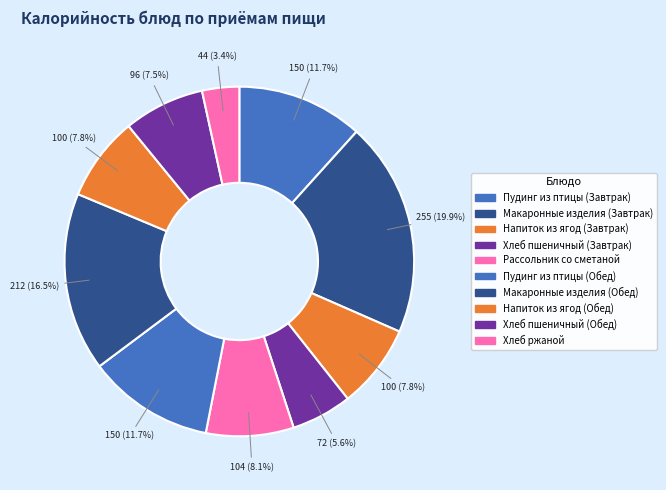

Does Напиток из ягод (Завтрак) account for over 50% of the chart?

No